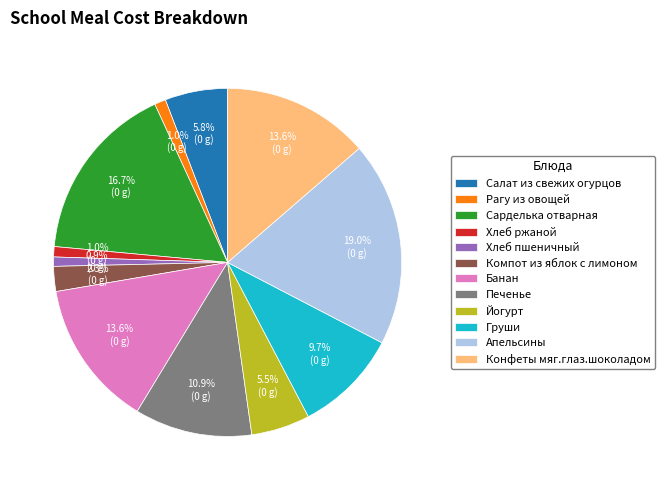

What portion of the pie excludes Печенье?

89.1%